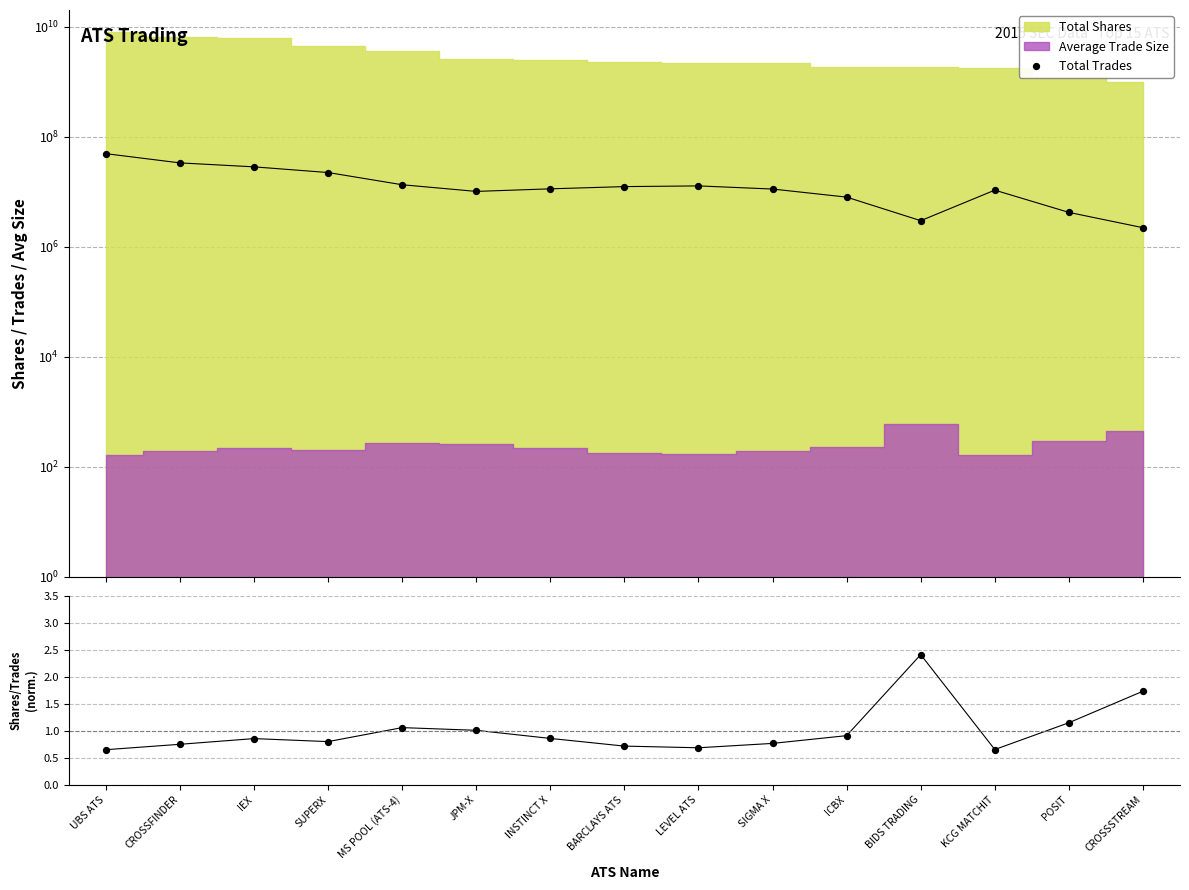

Which series has the largest total across all categories?

Total Trades